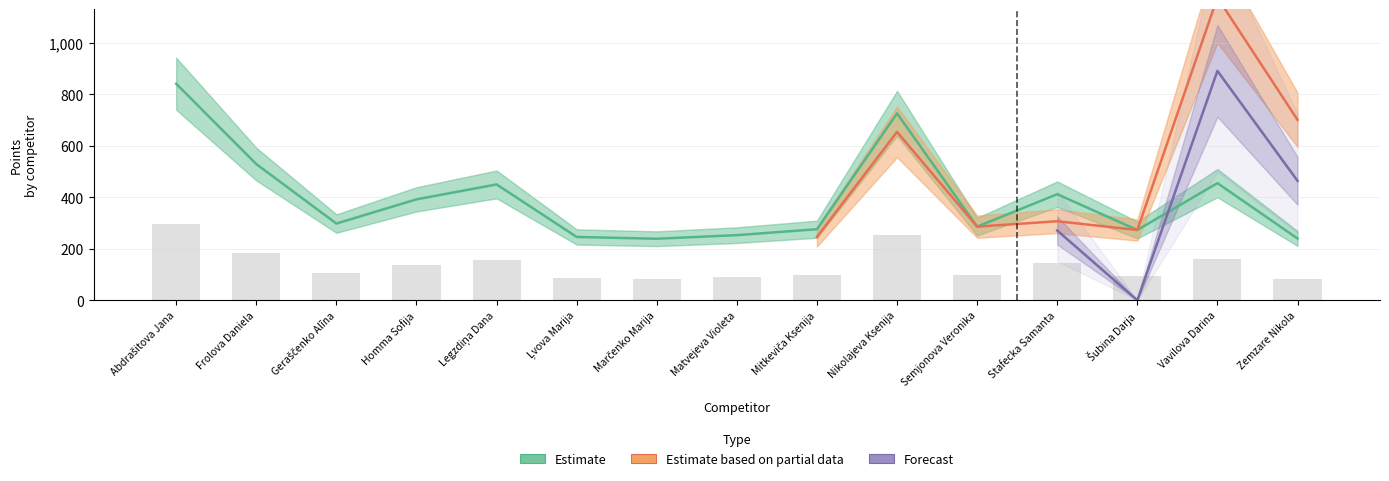

Which category has the highest value in the Estimate series?

Abdrašitova Jana